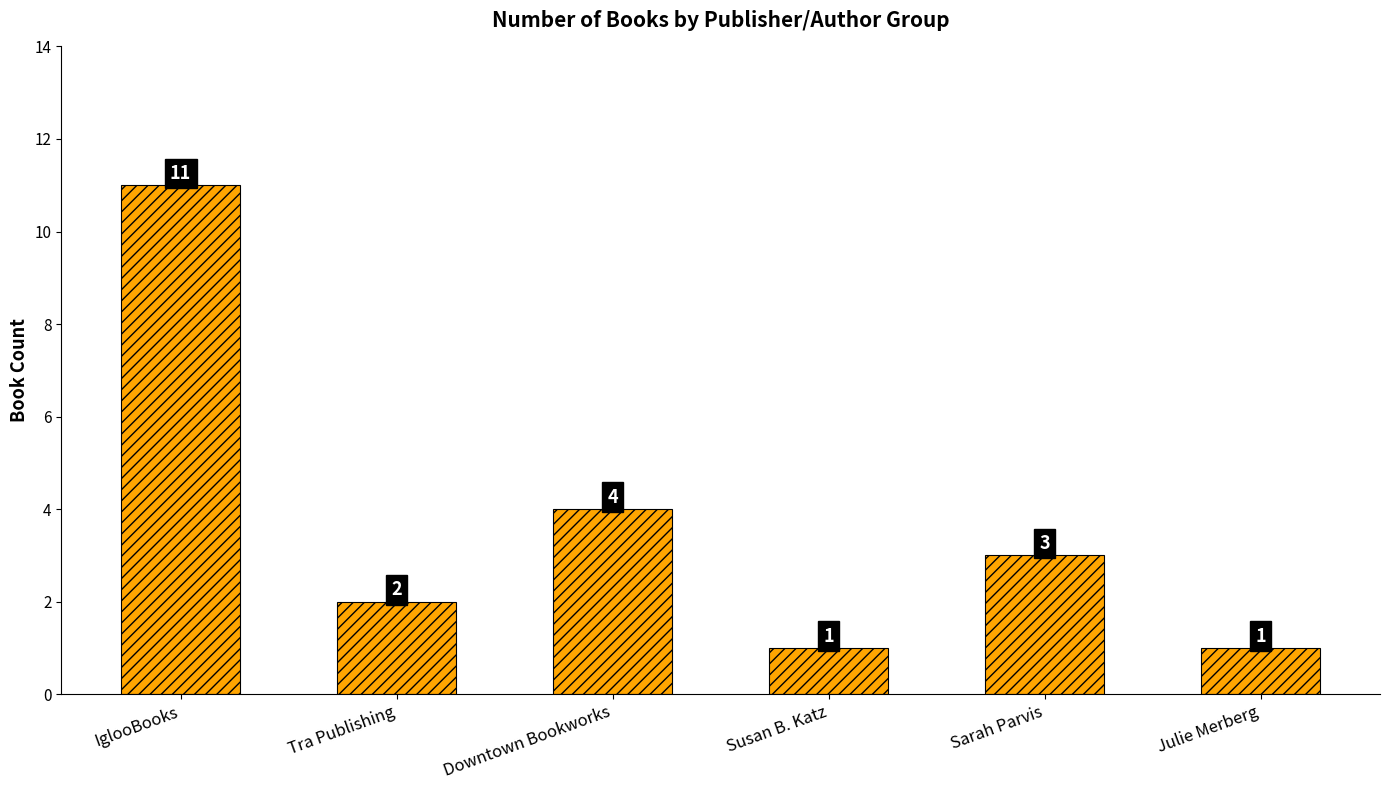

At which category does the chart reach its peak across all series?

IglooBooks